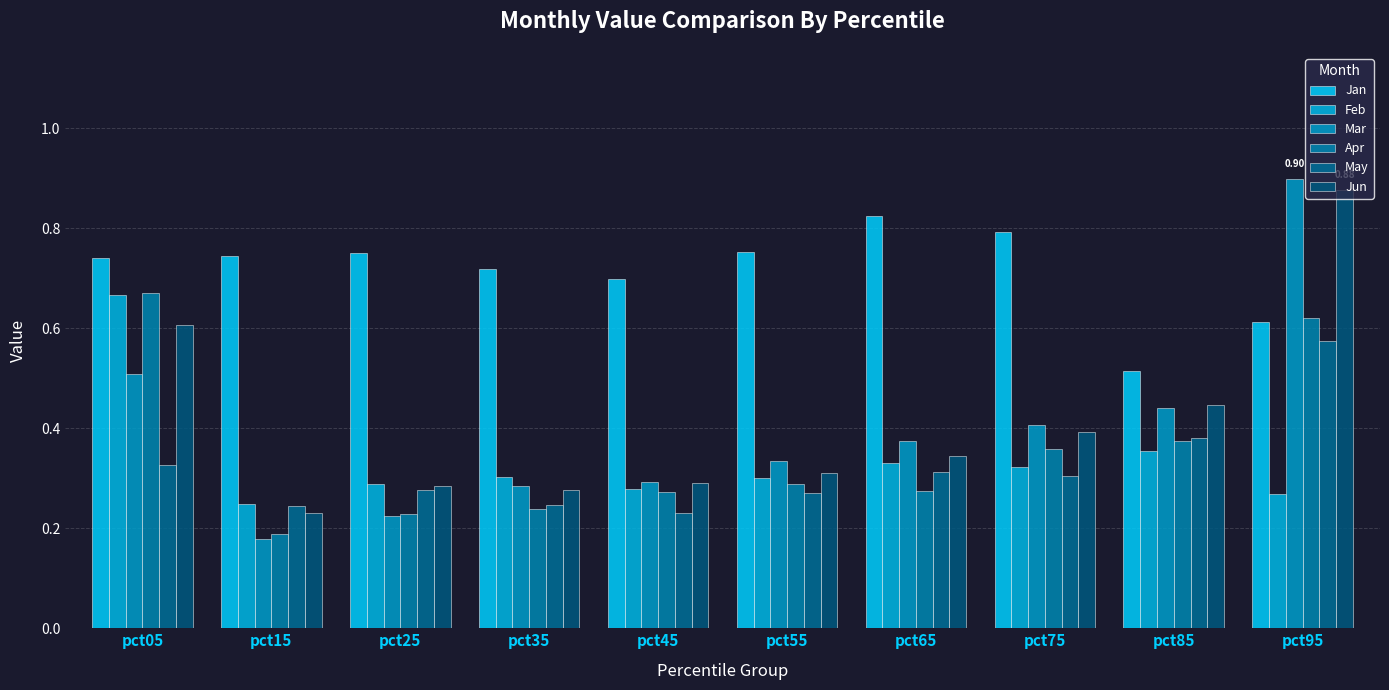

List the series in order of their peak value, lowest first.

May, Feb, Apr, Jan, Jun, Mar